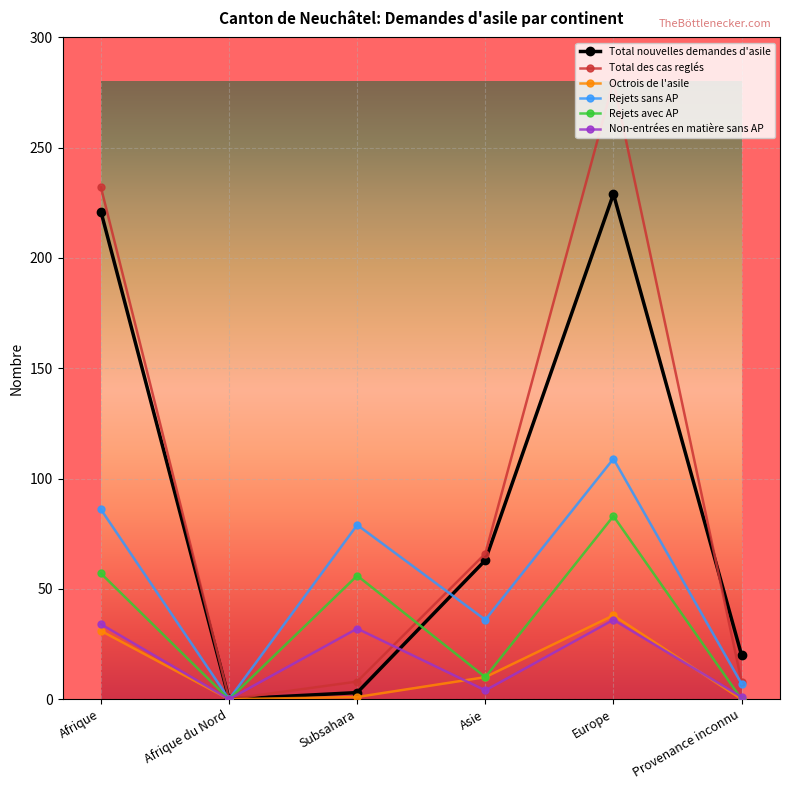

What is the label of the 4th point from the left?

Asie